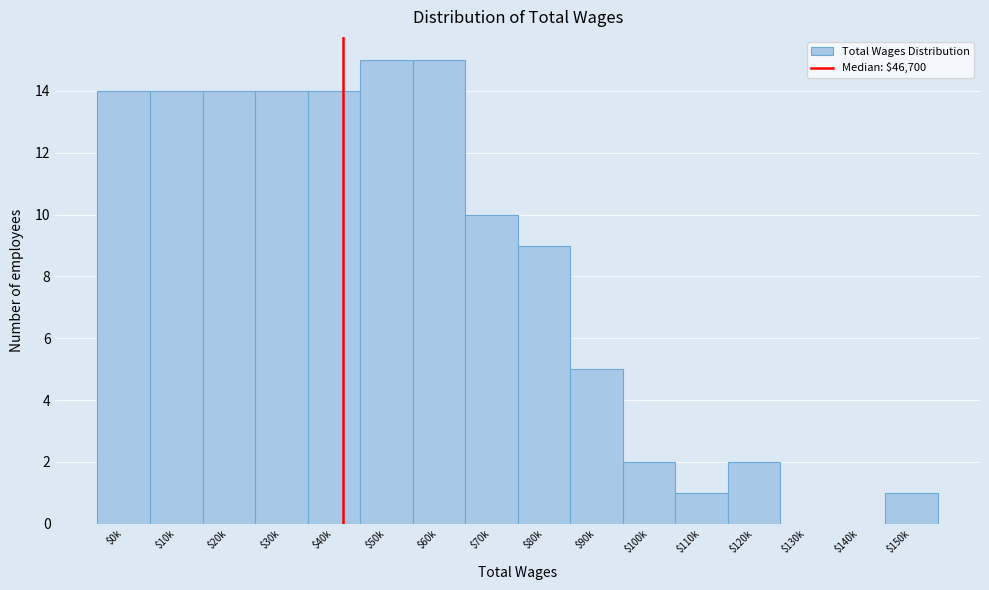

What is the greatest value displayed?

15